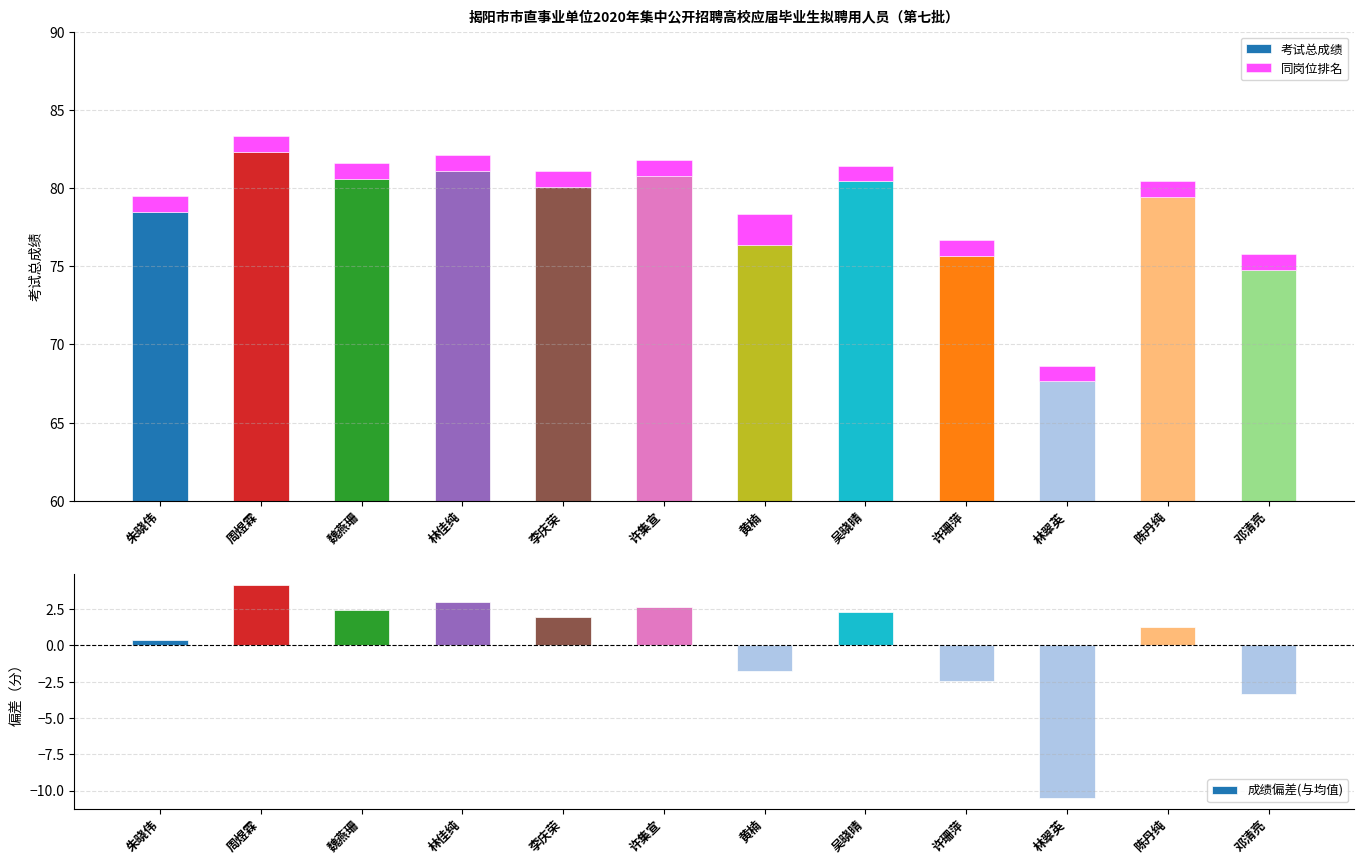

Read the 考试总成绩 value at 周煜霖.

82.3